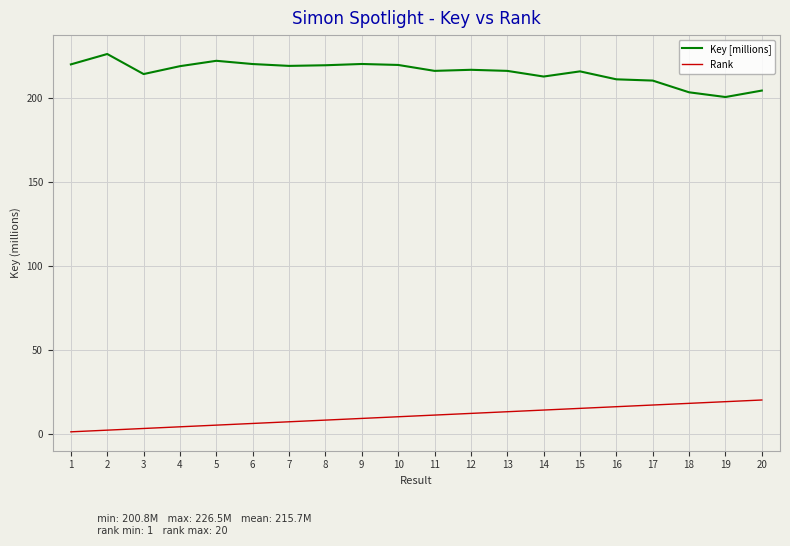

Is the value of Rank at 4 greater than the value of Key [millions] at 4?

No